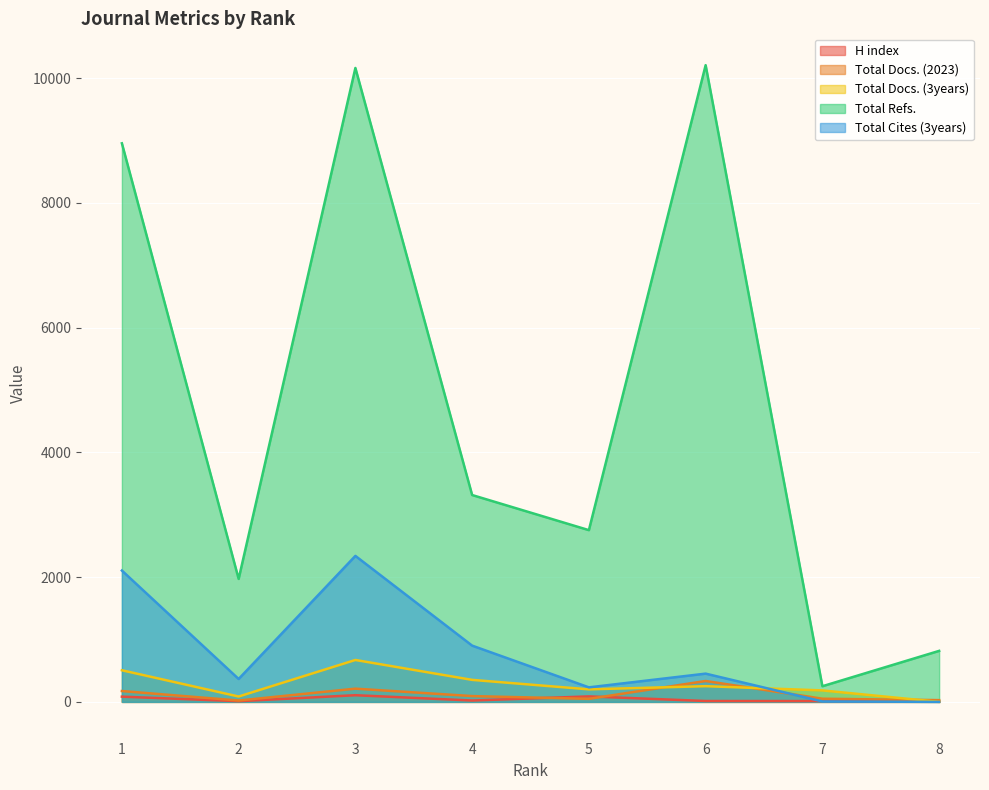

In Total Docs. (3years), how many points are higher than both neighbors (excluding endpoints)?

2